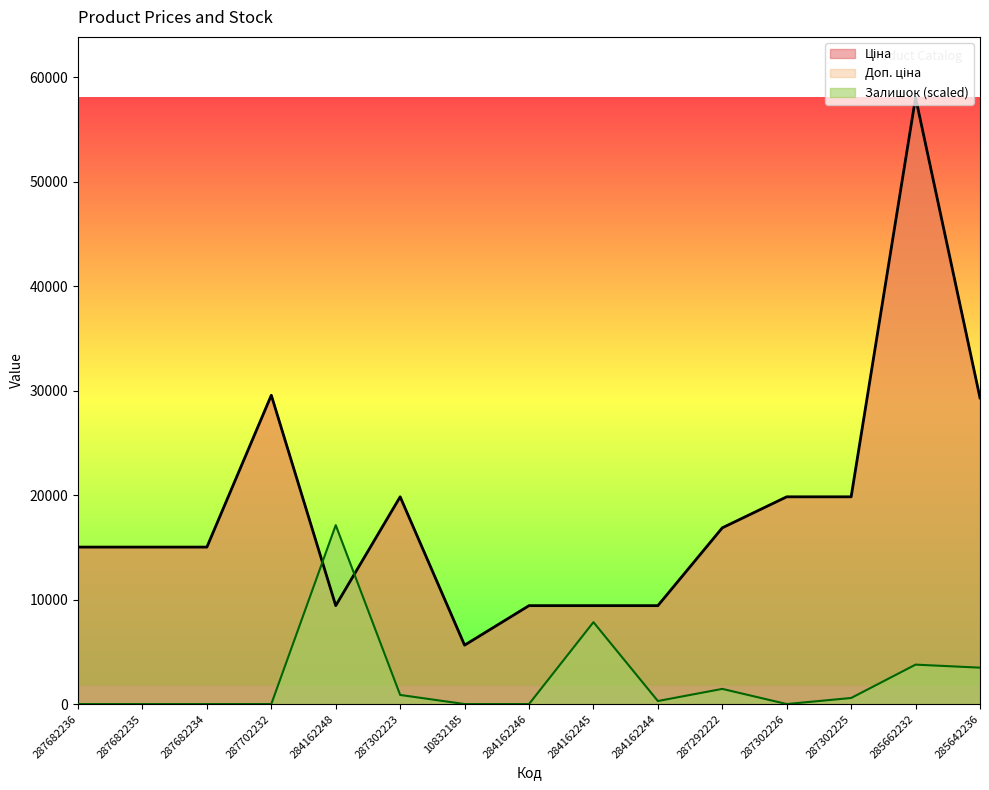

True or false: Доп. ціна and Залишок intersect in this chart.

True